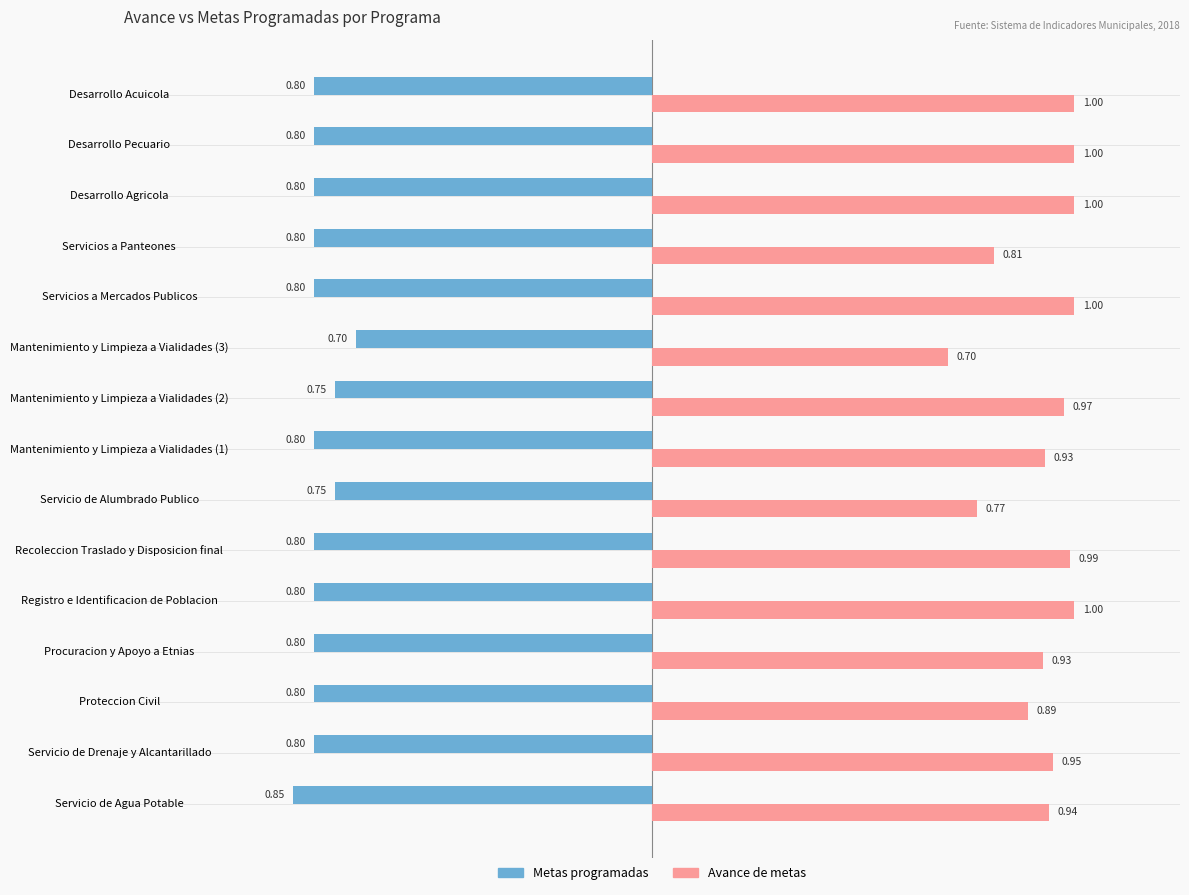

What is the sum of all Avance de metas values?

13.9